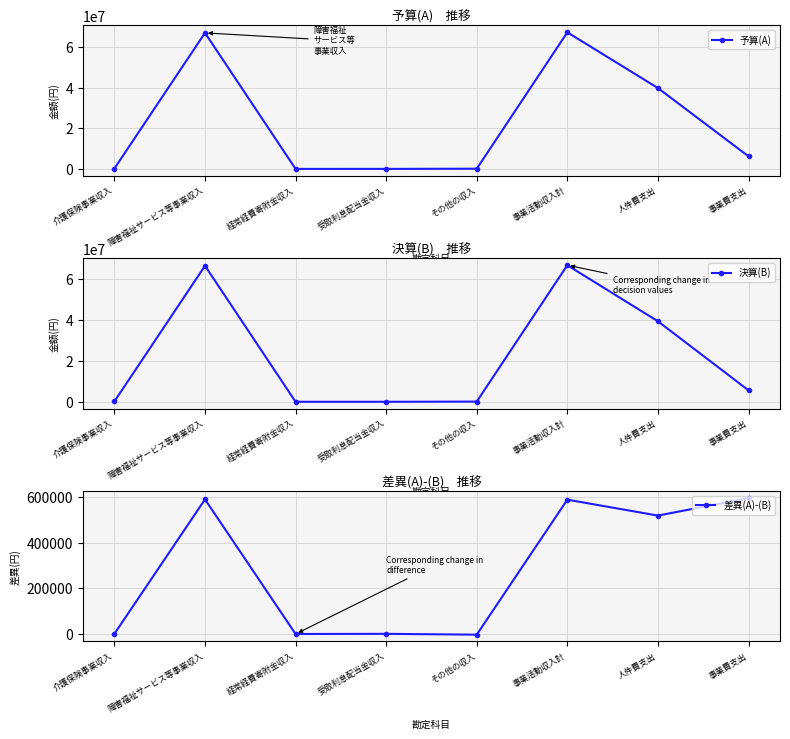

What is the difference between the highest and lowest values at 介護保険事業収入?

184110